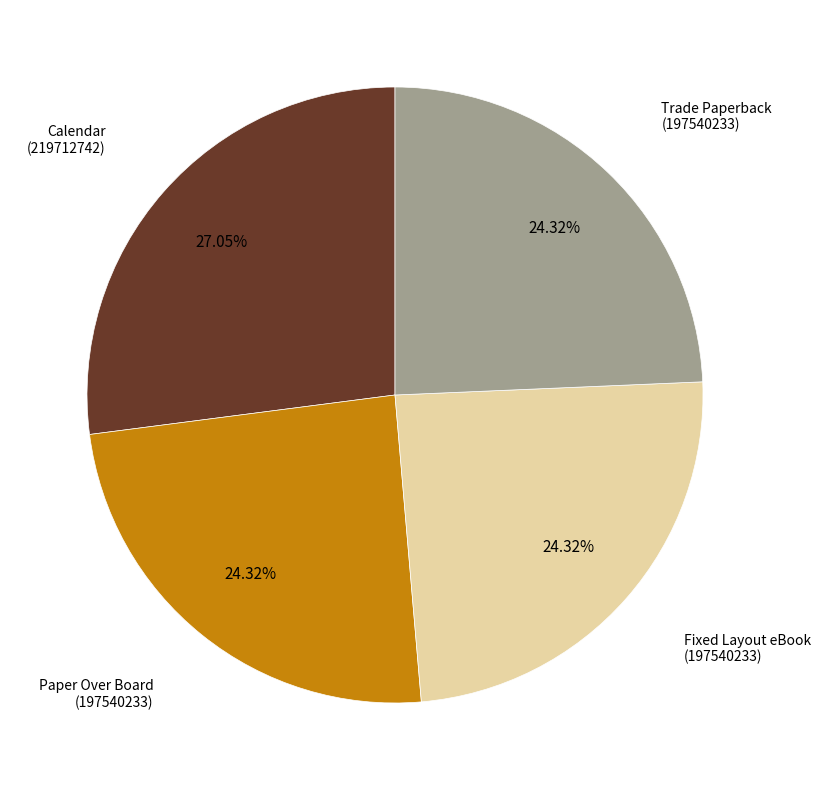

Is there a majority slice in this chart?

No